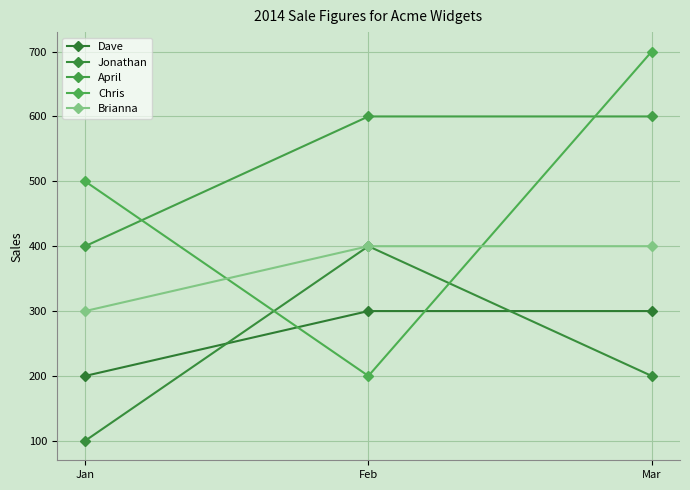

What is the sum of all Dave values?

800